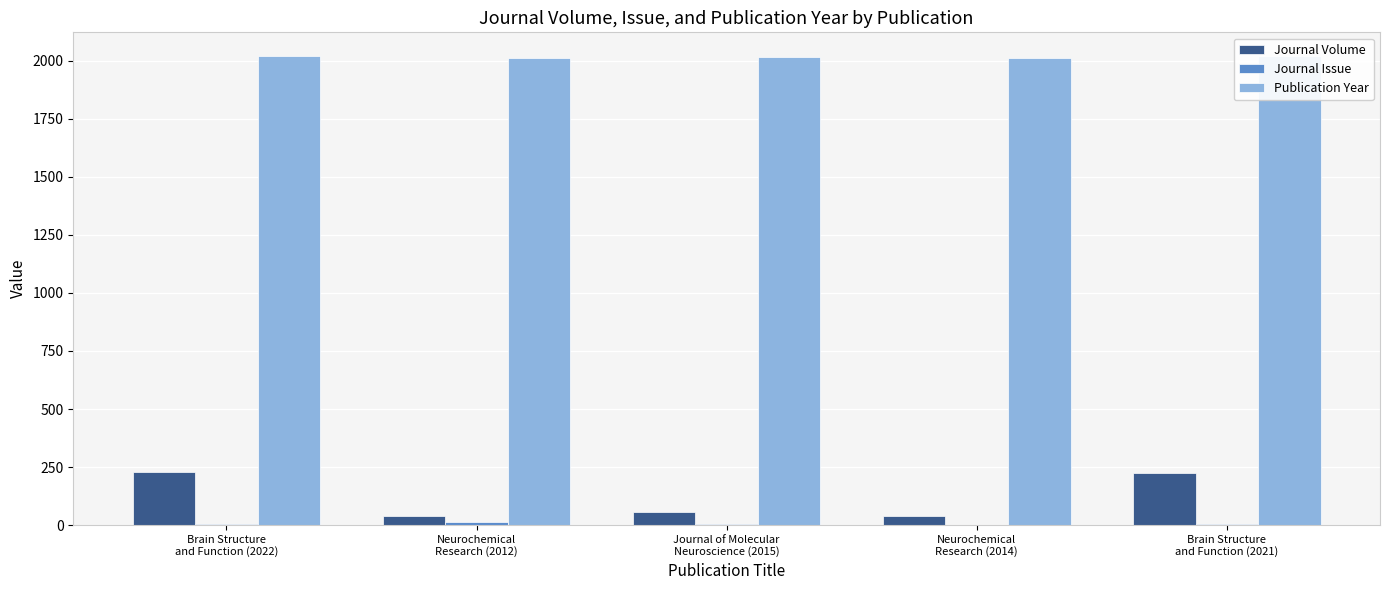

Which series has the largest total across all categories?

Publication Year